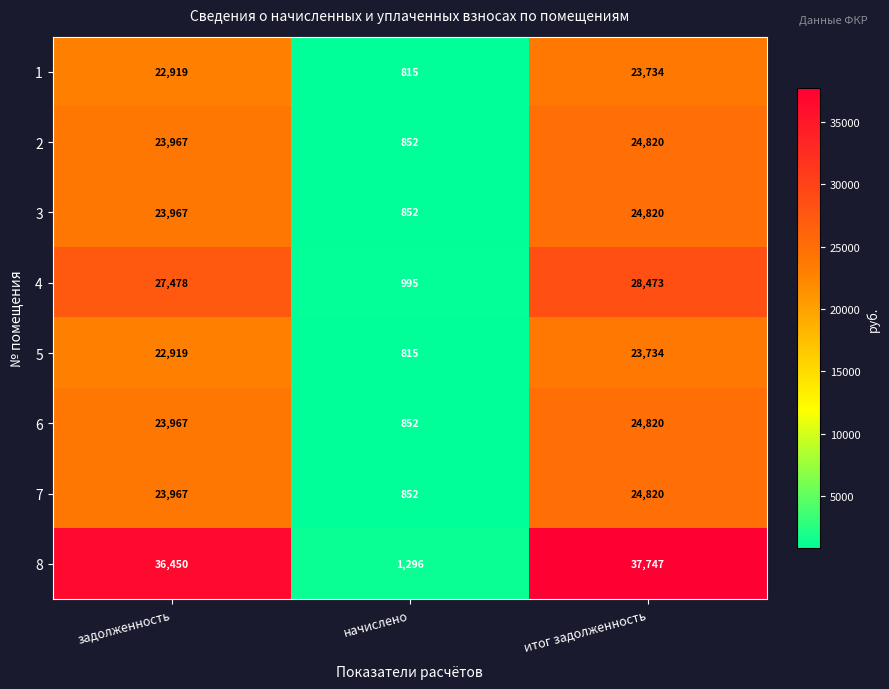

Which label corresponds to the smallest value in the chart?

начислено